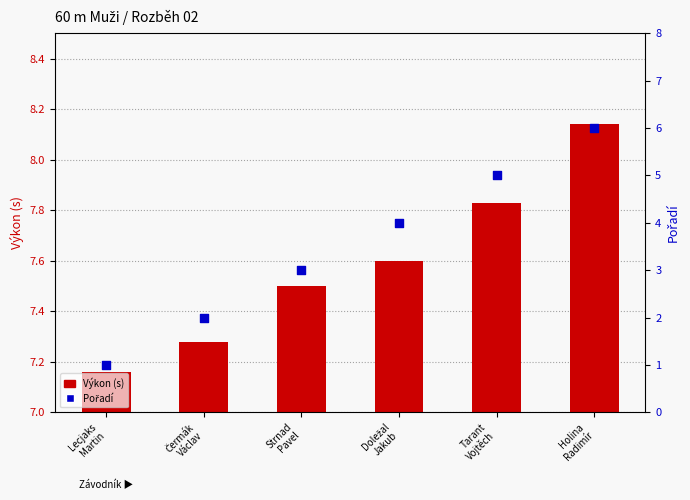

Which series contains the lowest Y value?

Pořadí